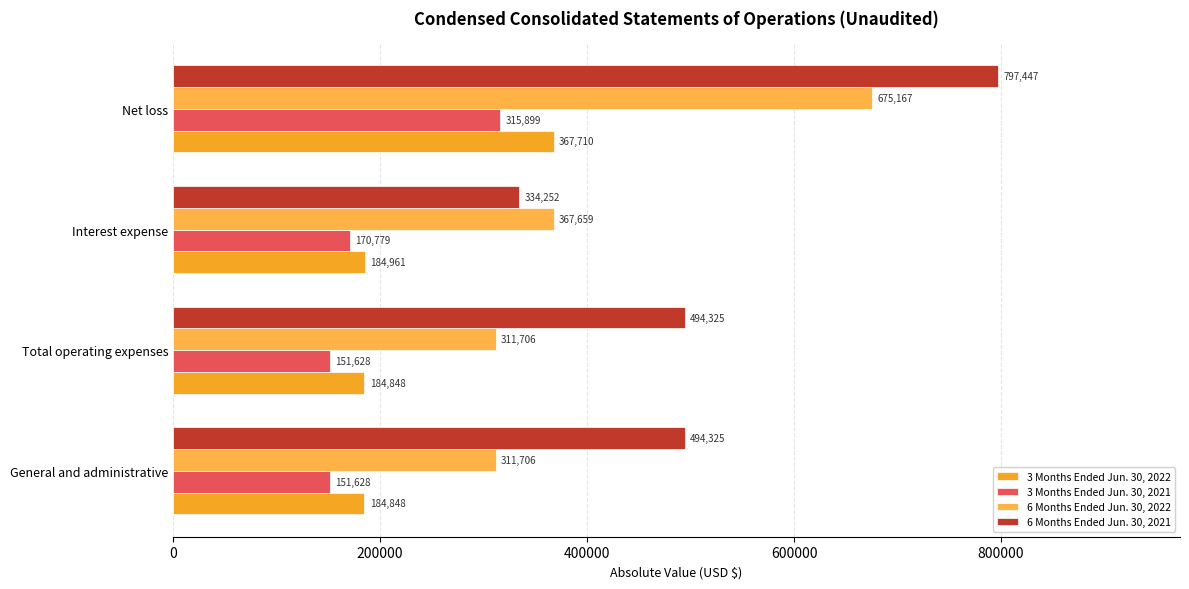

Count the number of data series in this chart.

4